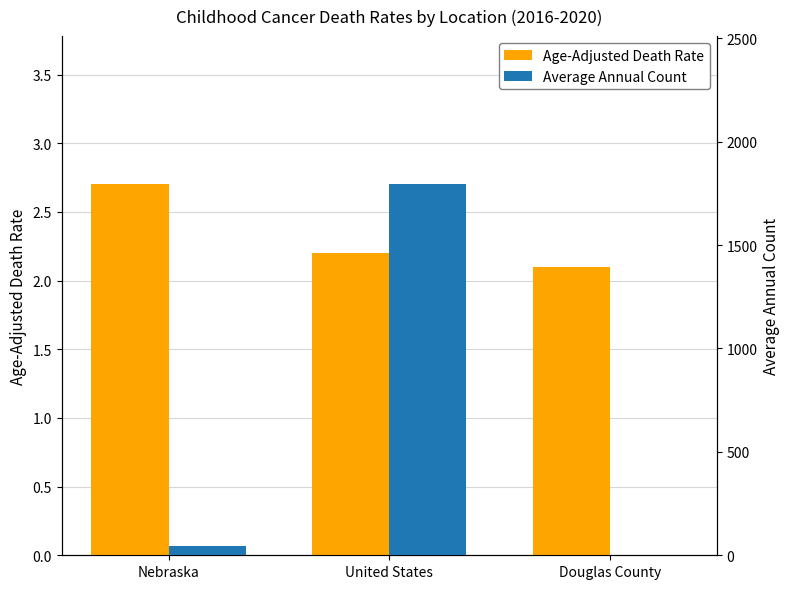

How many Age-Adjusted Death Rate values are between 2 and 3?

3